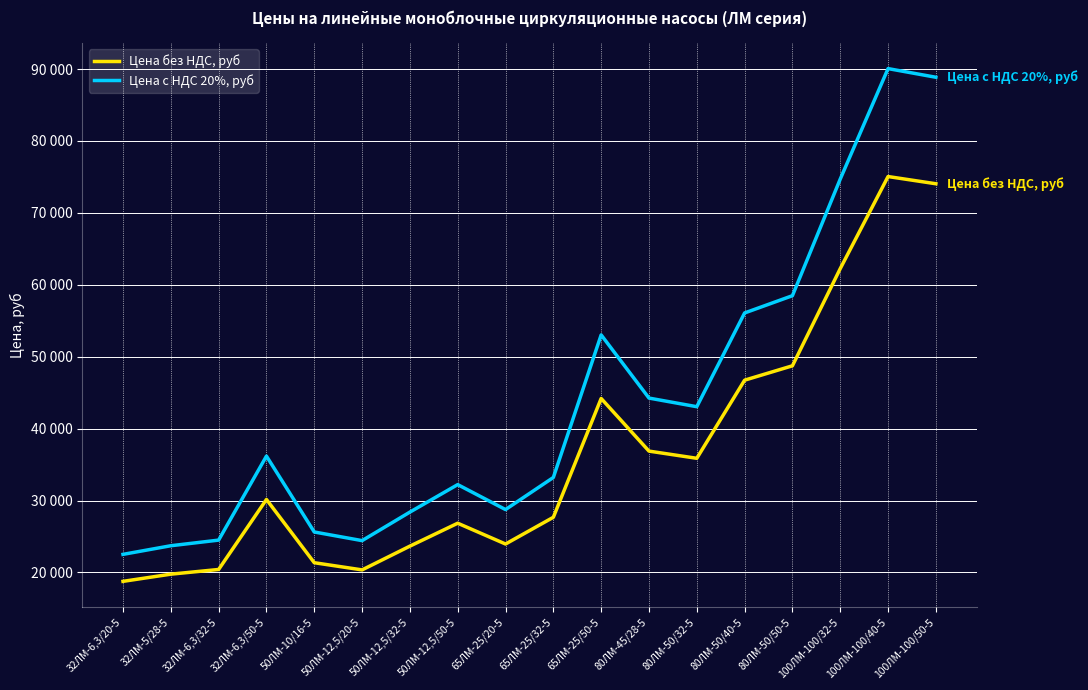

What are all the series names shown in the legend?

Цена без НДС, руб, Цена с НДС 20%, руб